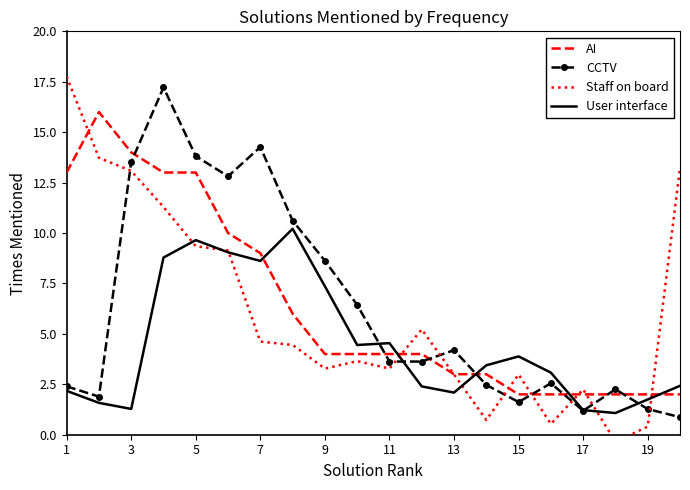

How many interior local peaks does the AI series have?

1